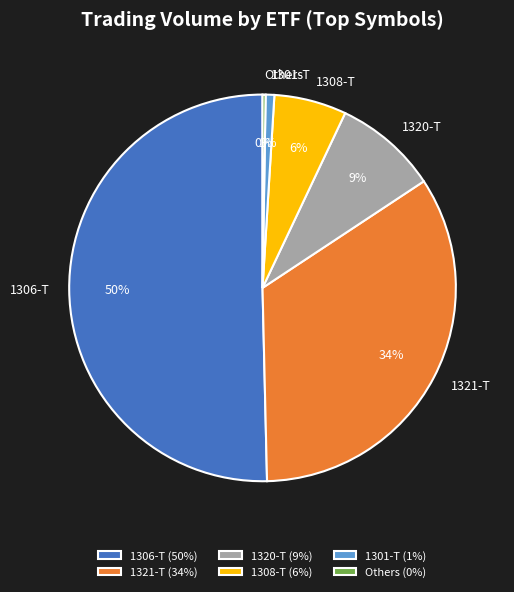

Do 1308-T and 1306-T together represent more than half of the pie?

Yes